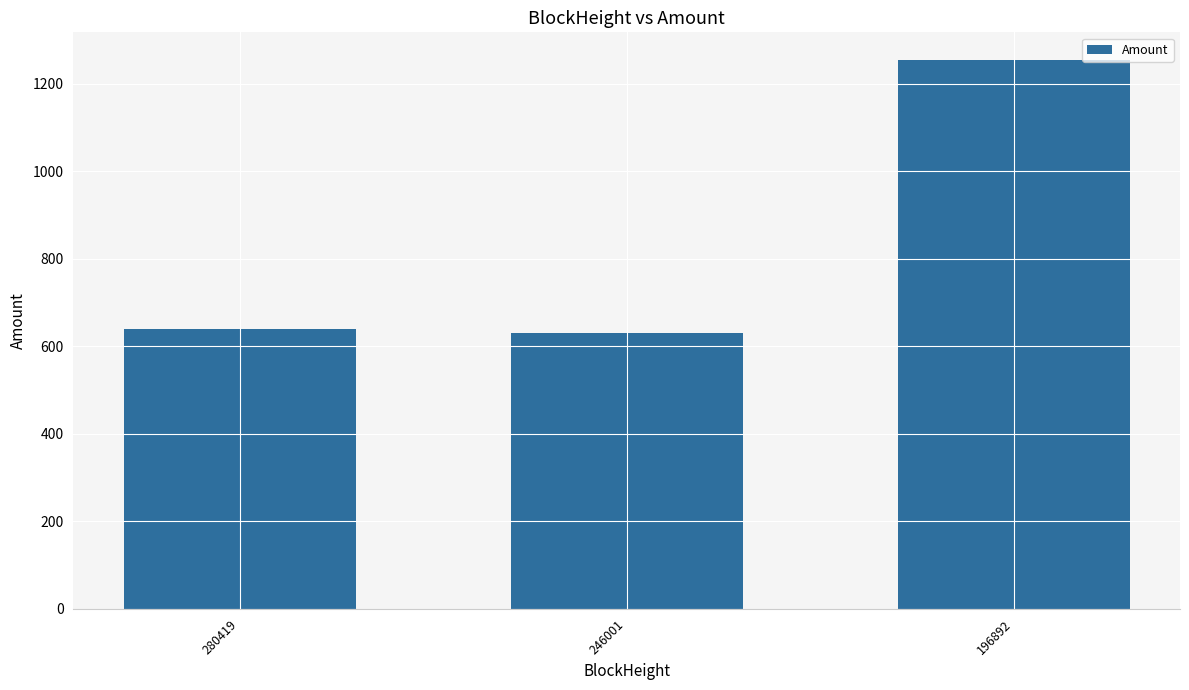

What is the average value?

841.7